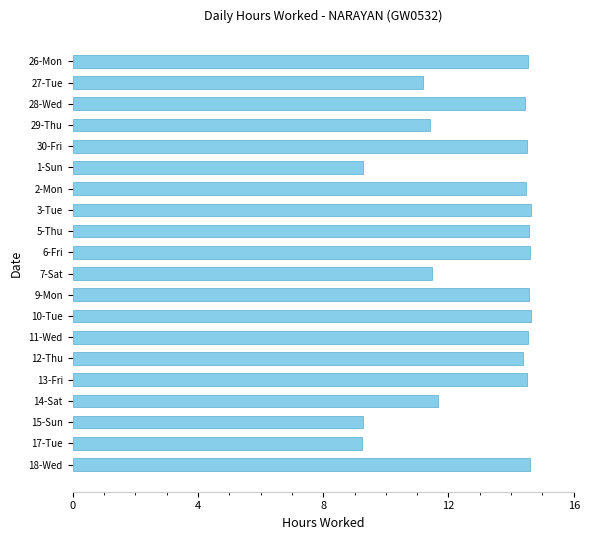

What is the change in value from 29-Thu to 3-Tue?

+3.2